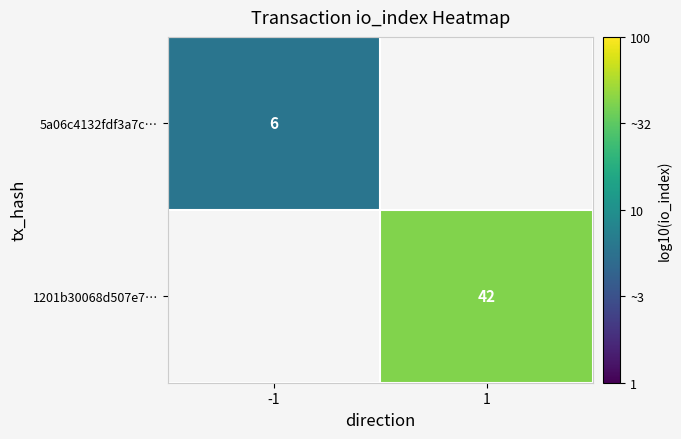

Rank the categories by 1201b30068d507e7… value from lowest to highest.

-1, 1